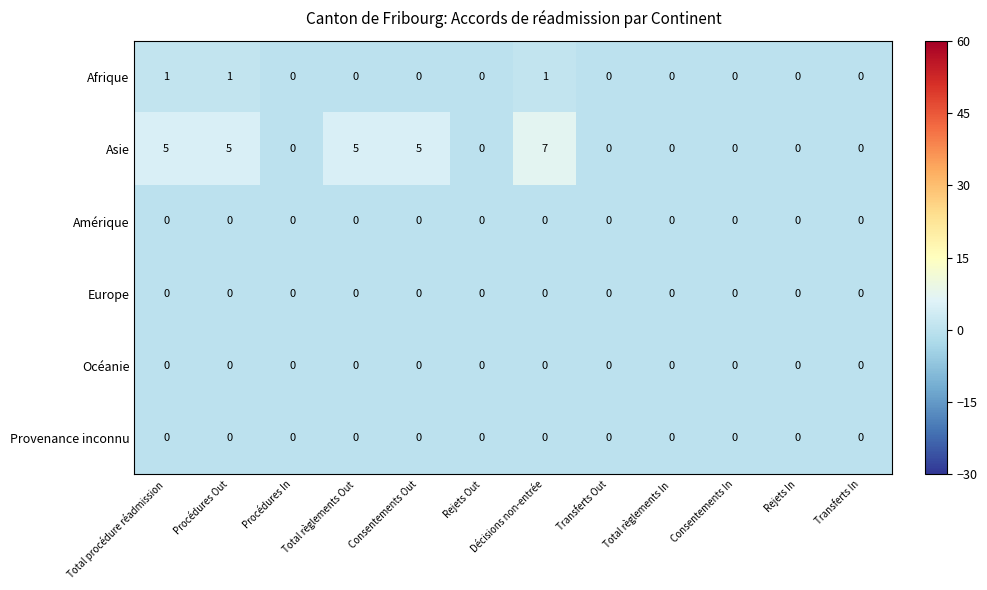

Between Procédures Out and Consentements In, which series saw the biggest shift?

Asie